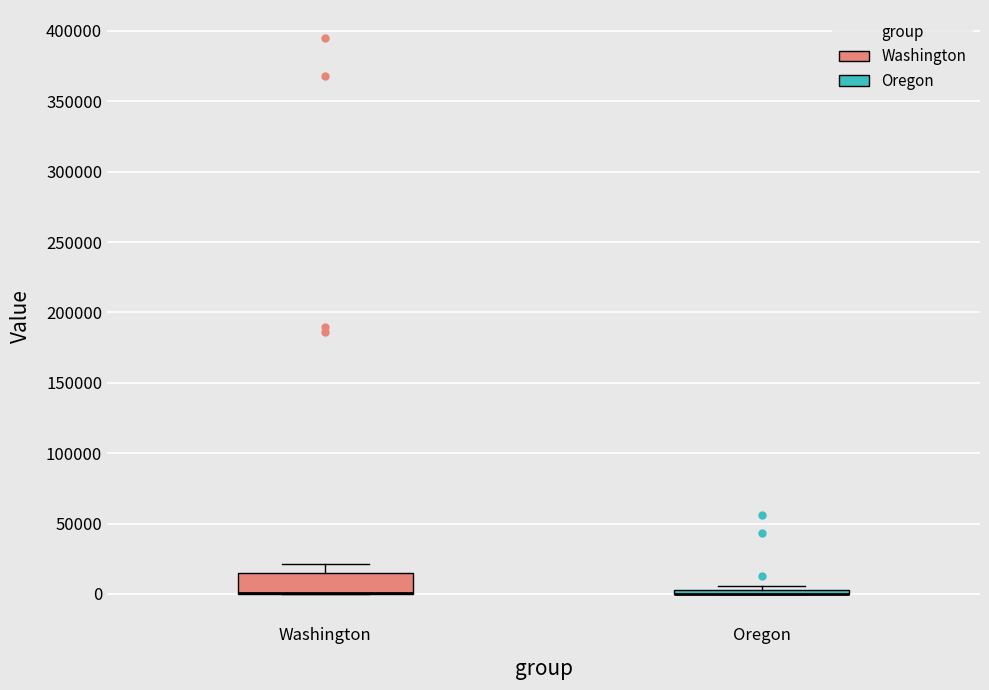

Which box is the tallest, from its lower edge to its upper edge?

Washington